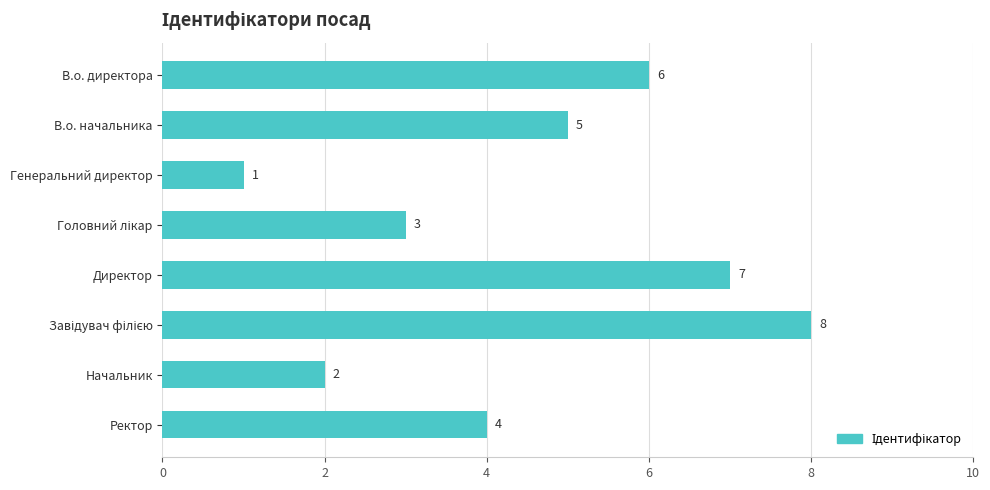

Does the chart contain stacked bars?

No